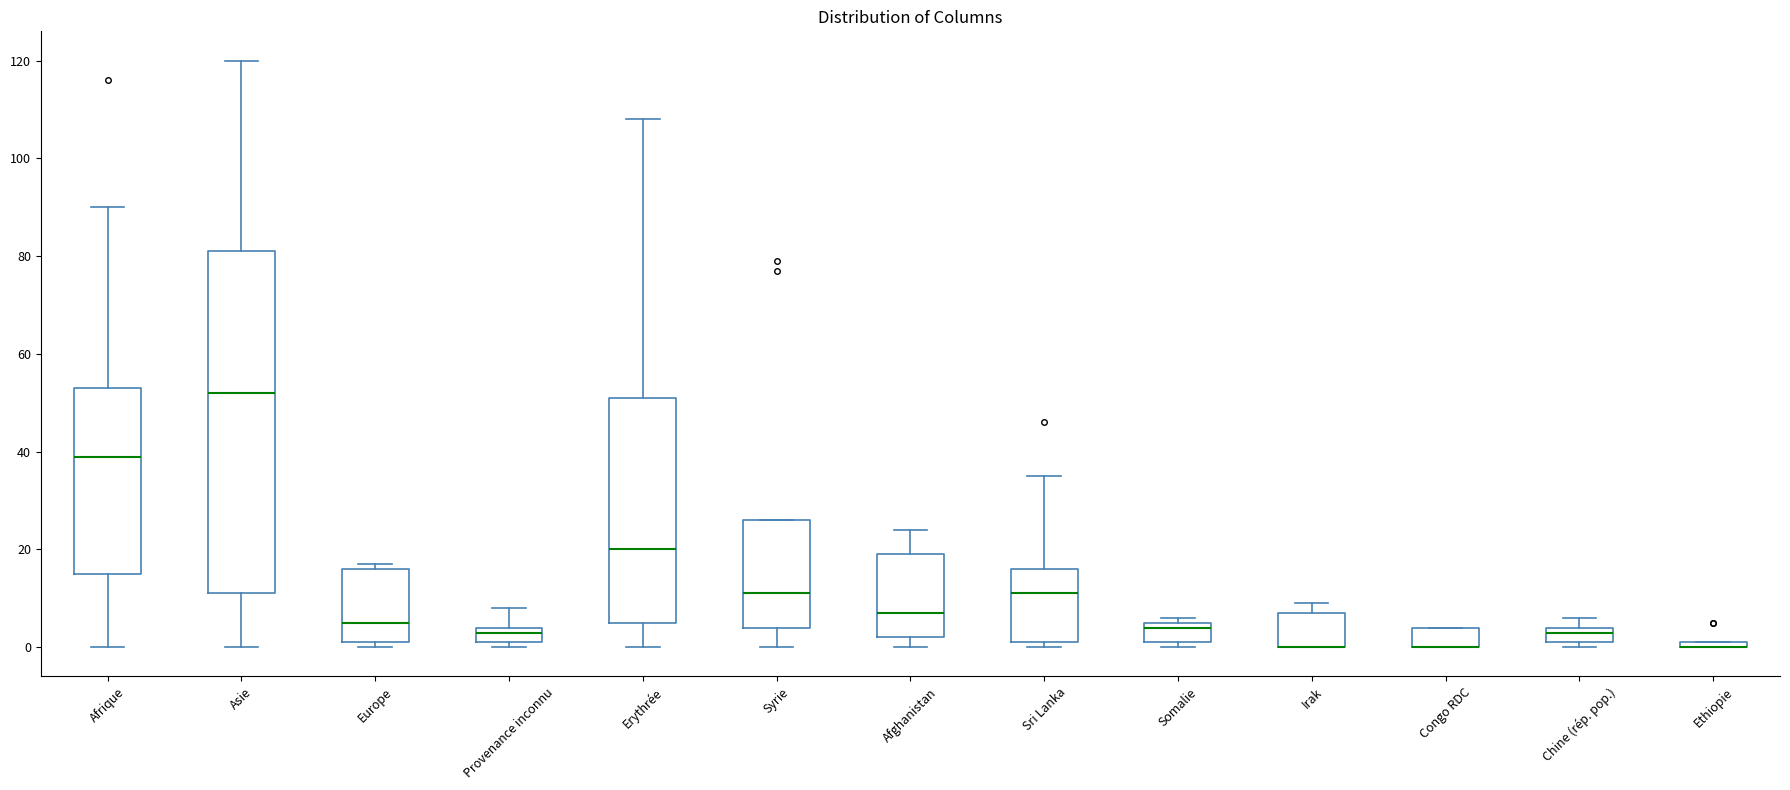

Where does the median line of the box for Syrie sit on the y-axis? The values are not printed on the chart, so give them approximately, as read against the axis.

12